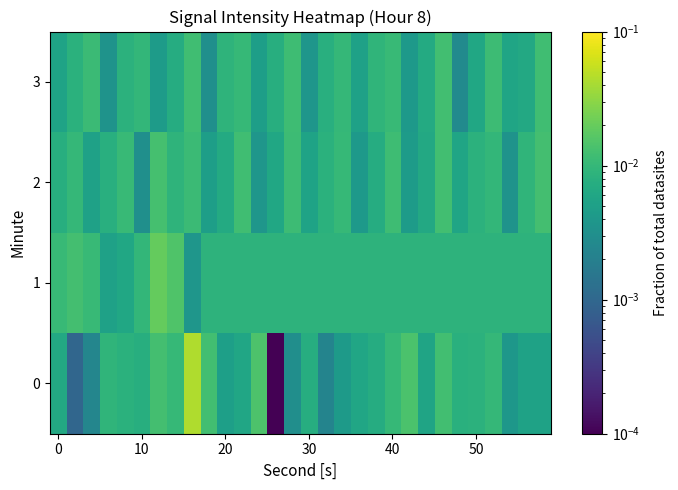

Which series has the largest total across all categories?

1